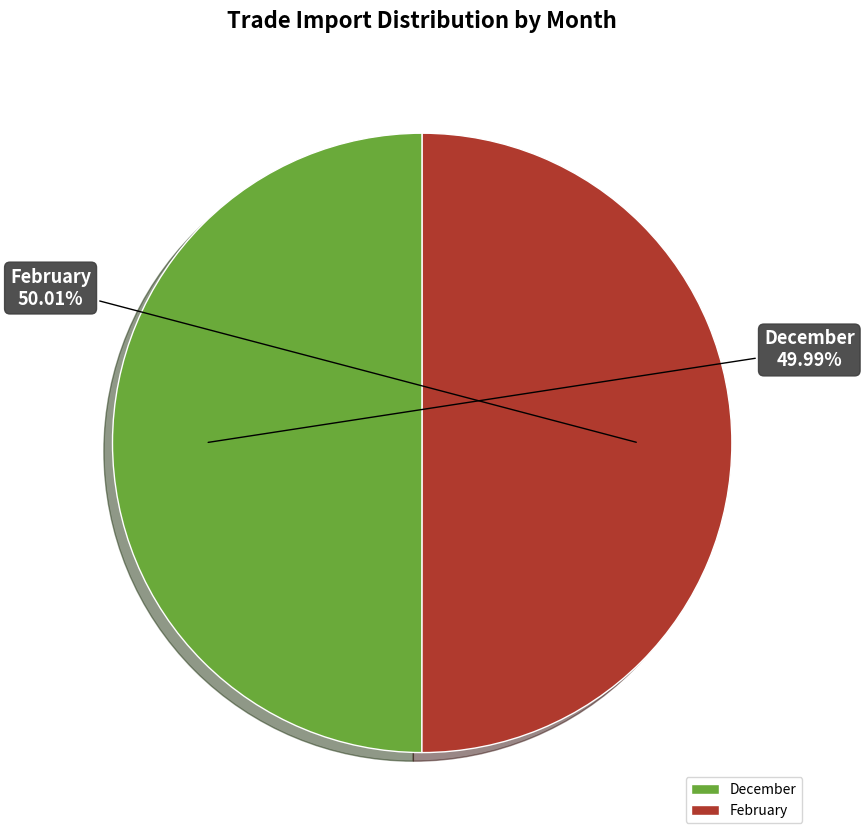

Is it true that December is 50% of the pie?

True